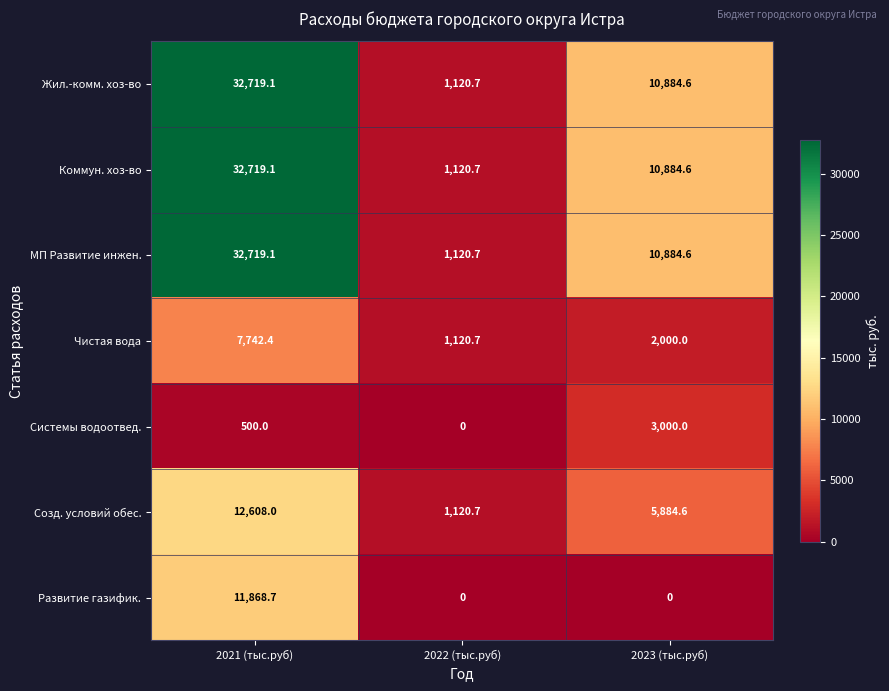

Reading left to right, what are all the values shown in this chart?

Жил.-комм. хоз-во: 2021 (тыс.руб)=32719.1	2022 (тыс.руб)=1120.7	2023 (тыс.руб)=10884.6
Коммун. хоз-во: 2021 (тыс.руб)=32719.1	2022 (тыс.руб)=1120.7	2023 (тыс.руб)=10884.6
МП Развитие инжен.: 2021 (тыс.руб)=32719.1	2022 (тыс.руб)=1120.7	2023 (тыс.руб)=10884.6
Чистая вода: 2021 (тыс.руб)=7742.4	2022 (тыс.руб)=1120.7	2023 (тыс.руб)=2000.0
Системы водоотвед.: 2021 (тыс.руб)=500.0	2022 (тыс.руб)=0.0	2023 (тыс.руб)=3000.0
Созд. условий обес.: 2021 (тыс.руб)=12608.0	2022 (тыс.руб)=1120.7	2023 (тыс.руб)=5884.6
Развитие газифик.: 2021 (тыс.руб)=11868.7	2022 (тыс.руб)=0.0	2023 (тыс.руб)=0.0